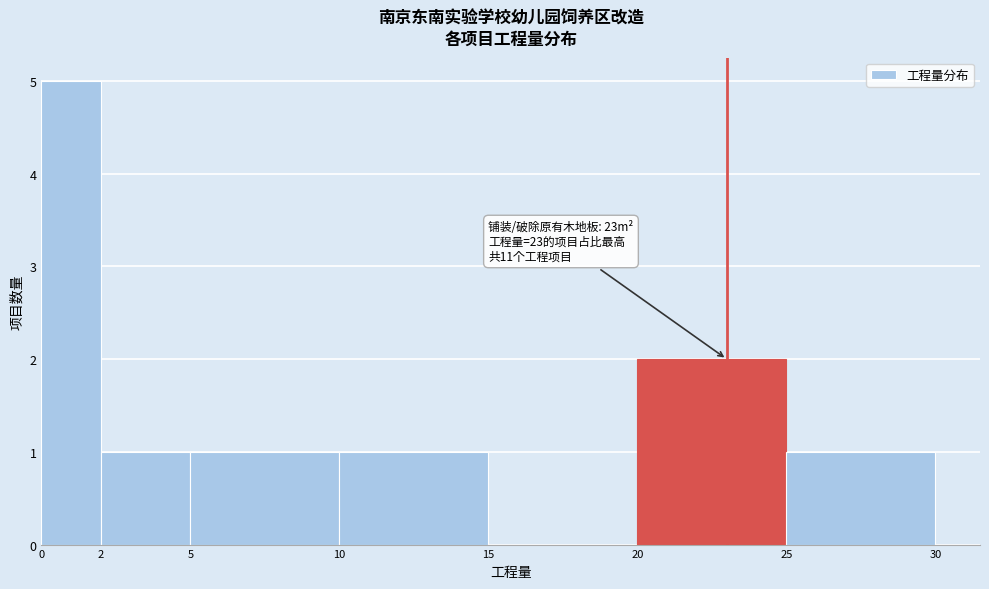

Which range on the x-axis has the tallest bar?

0 to 2